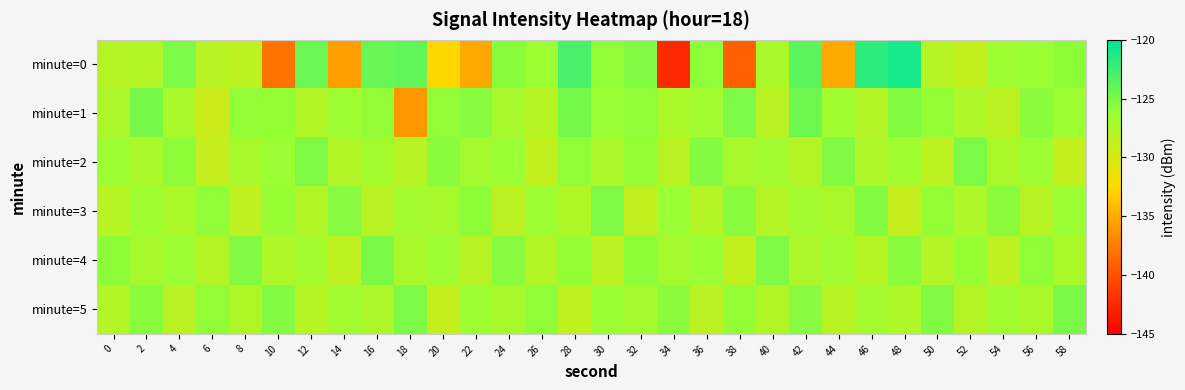

What is the difference between the highest and lowest values at 52?

3.6